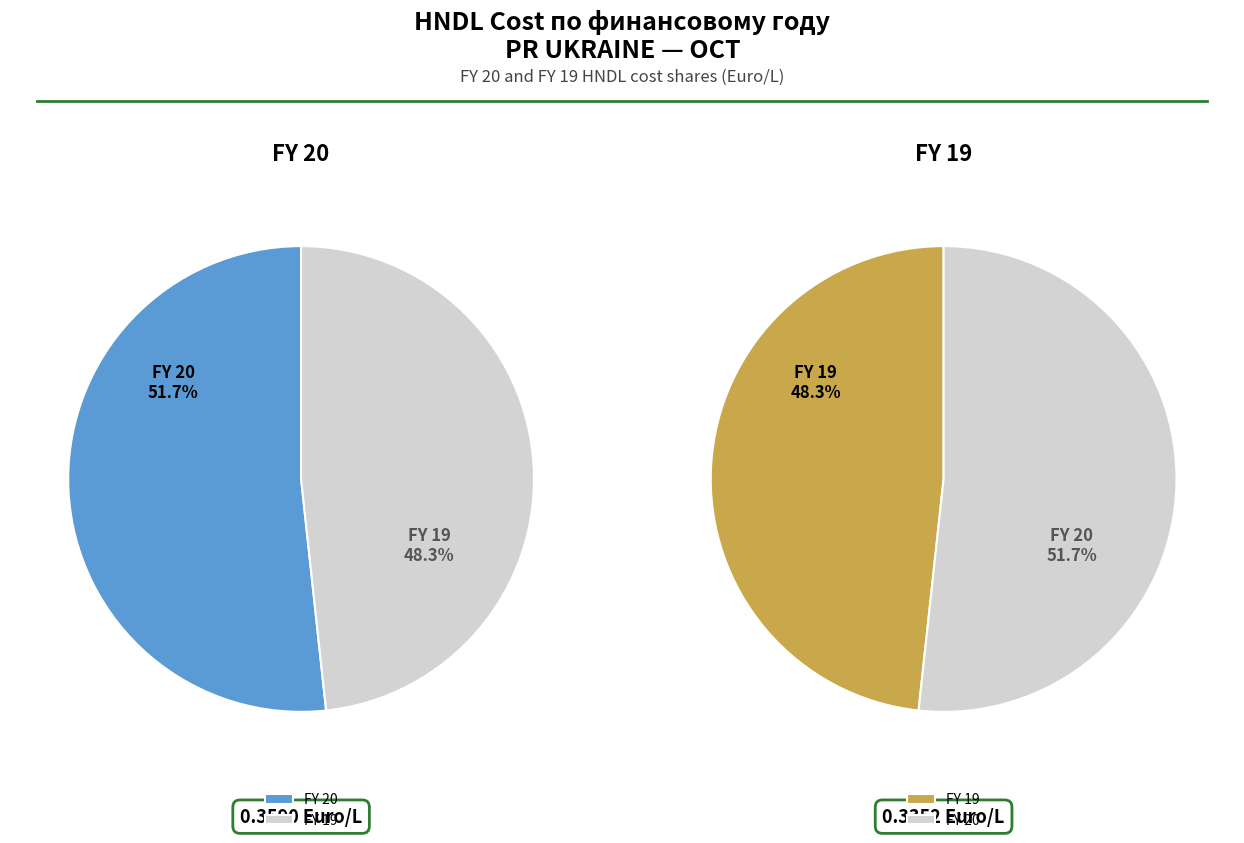

Is it true that 20 is 43% of the pie?

False